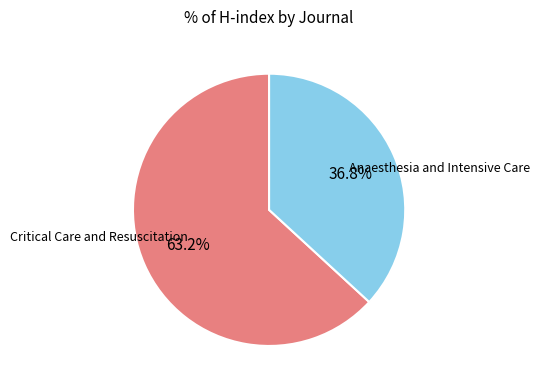

Is there any slice that represents more than half of the pie?

Yes